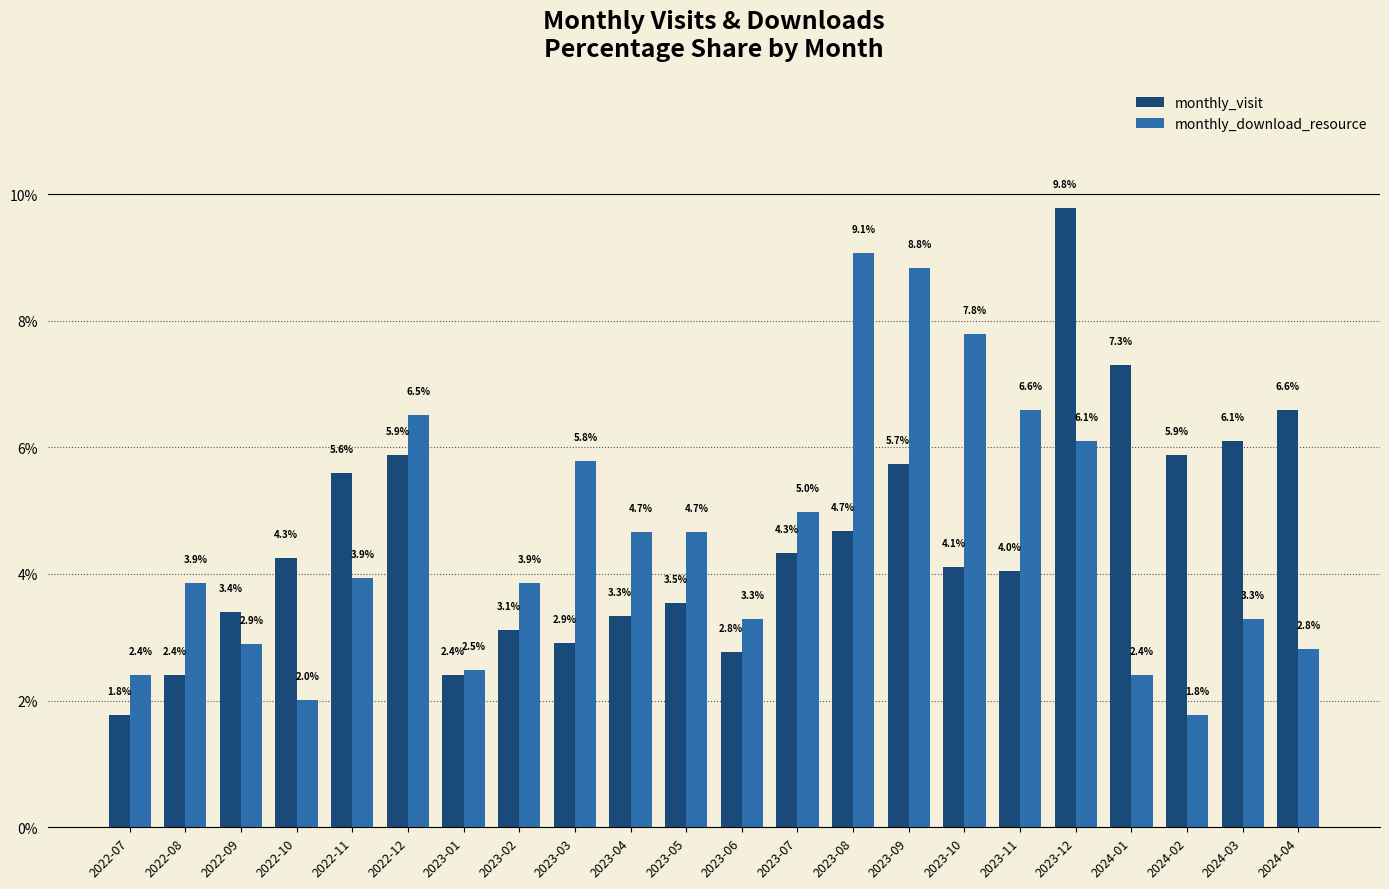

What is the difference between the maximum and second lowest values in the monthly_download_resource series?

7.1